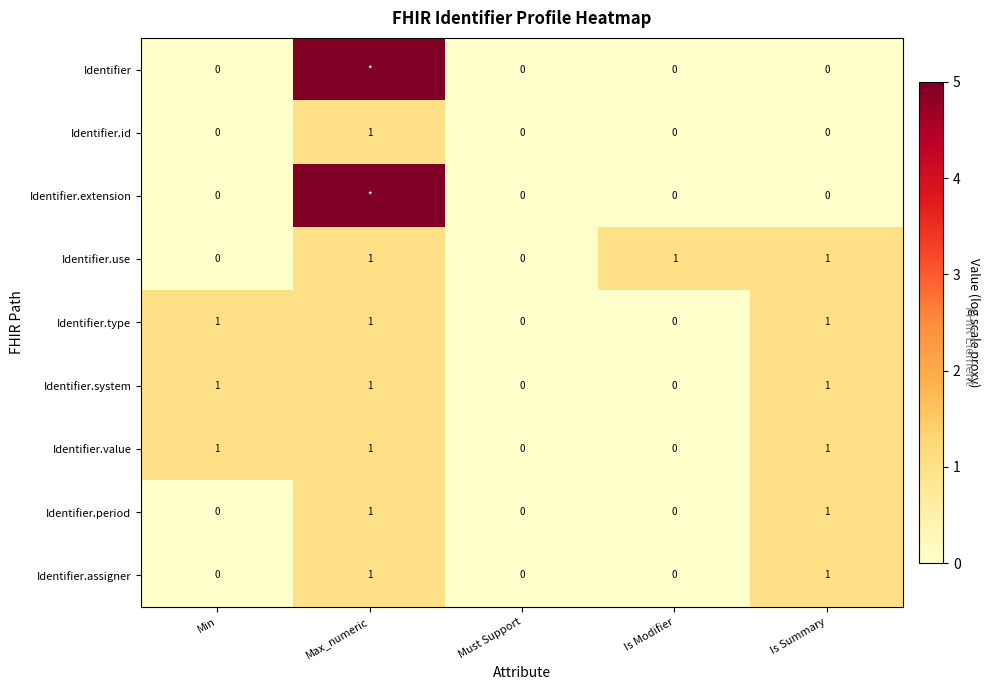

Which label corresponds to the smallest value in the chart?

Min